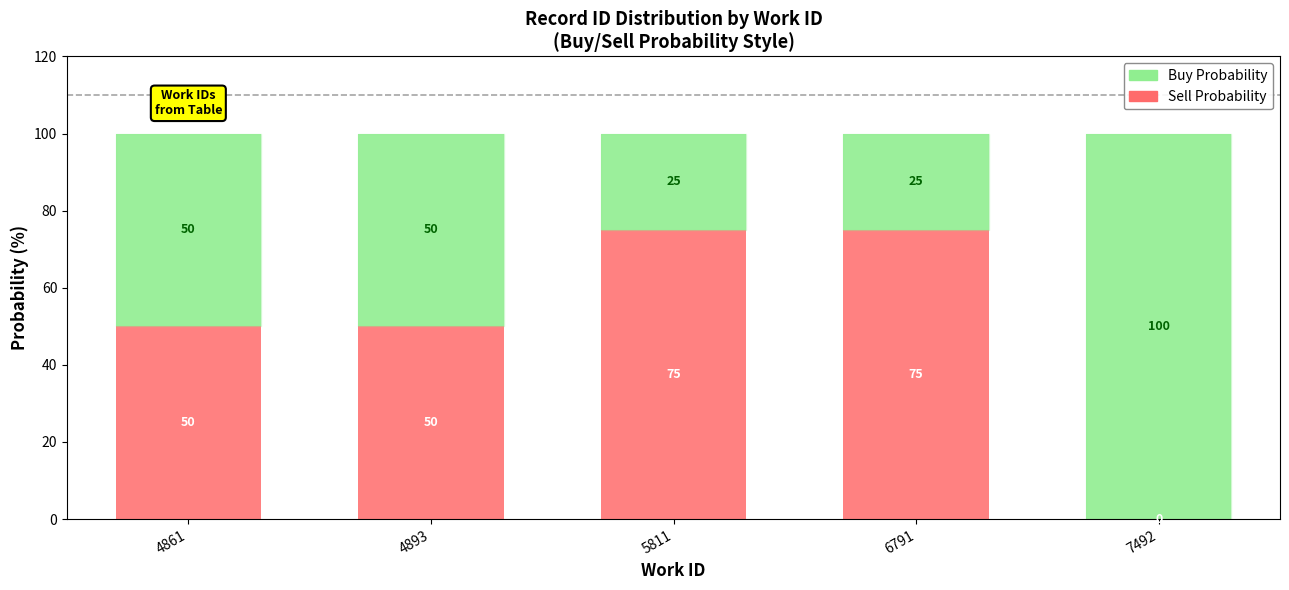

What is the total value across all series at 7492?

100